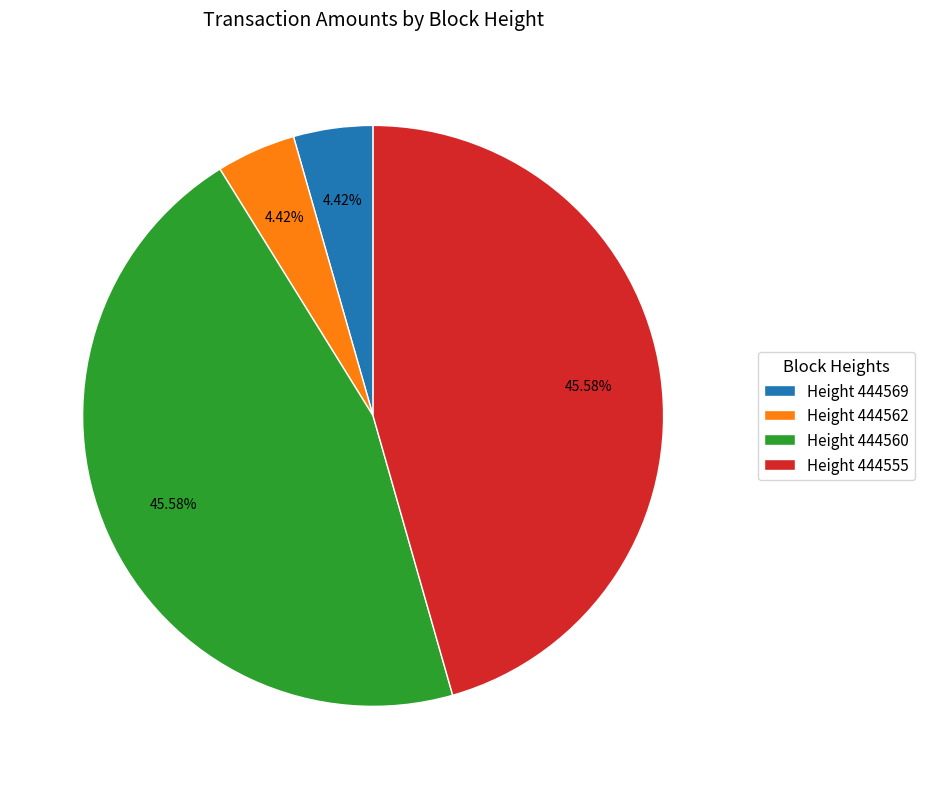

What is the ratio of the value at Height 444560 to the value at Height 444569?

10.3